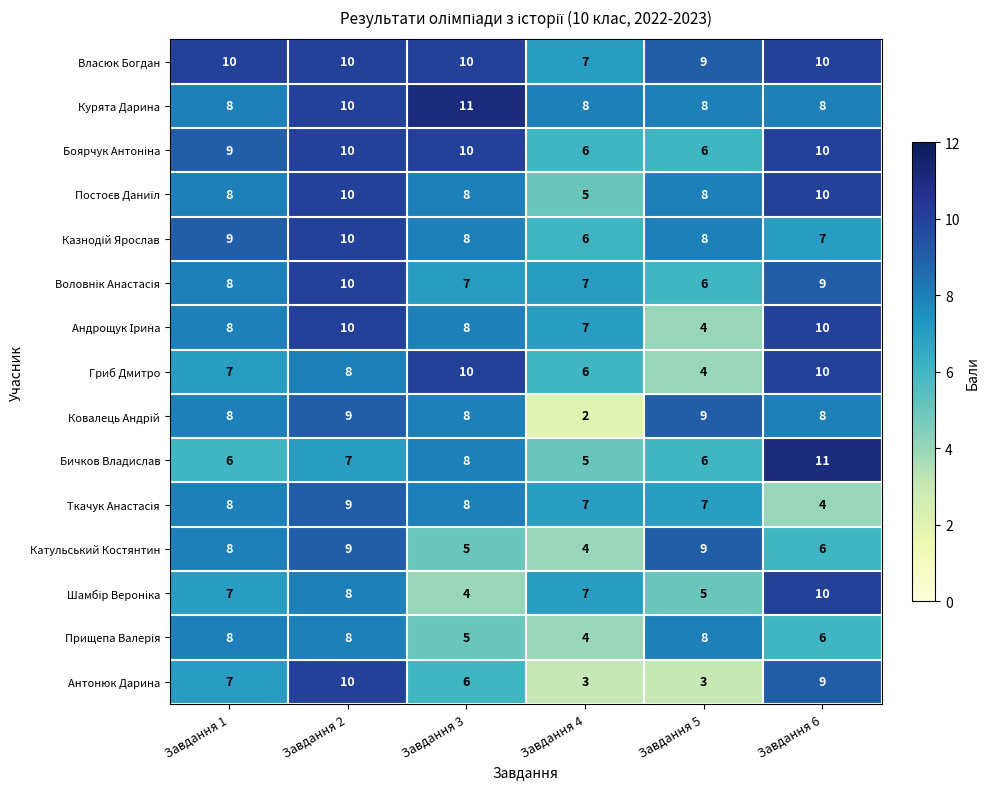

Which series has the largest total across all categories?

Власюк Богдан